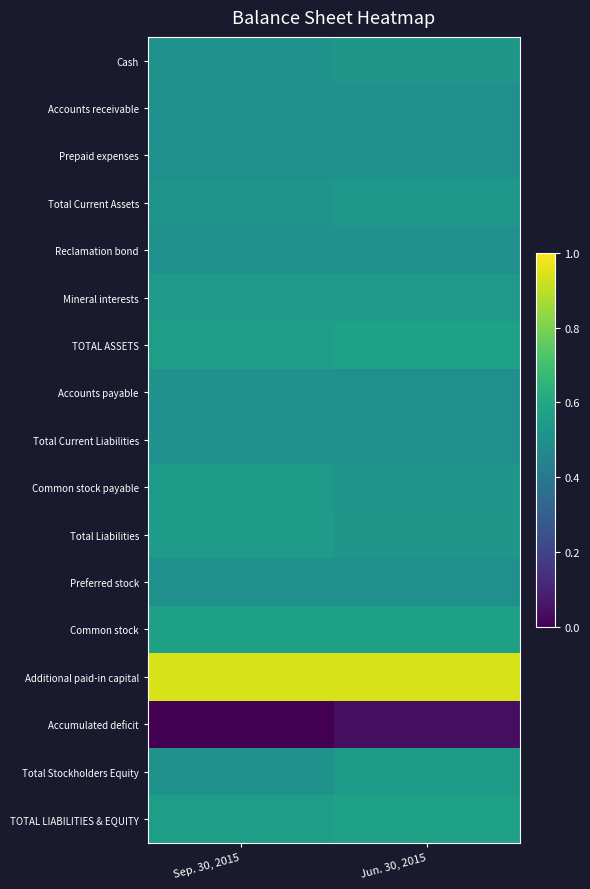

Reading left to right, extract all data points from this chart.

Cash: Sep. 30, 2015=0.5	Jun. 30, 2015=0.5
Accounts receivable: Sep. 30, 2015=0.5	Jun. 30, 2015=0.5
Prepaid expenses: Sep. 30, 2015=0.5	Jun. 30, 2015=0.5
Total Current Assets: Sep. 30, 2015=0.5	Jun. 30, 2015=0.5
Reclamation bond: Sep. 30, 2015=0.5	Jun. 30, 2015=0.5
Mineral interests: Sep. 30, 2015=0.5	Jun. 30, 2015=0.5
TOTAL ASSETS: Sep. 30, 2015=0.6	Jun. 30, 2015=0.6
Accounts payable: Sep. 30, 2015=0.5	Jun. 30, 2015=0.5
Total Current Liabilities: Sep. 30, 2015=0.5	Jun. 30, 2015=0.5
Common stock payable: Sep. 30, 2015=0.5	Jun. 30, 2015=0.5
Total Liabilities: Sep. 30, 2015=0.5	Jun. 30, 2015=0.5
Preferred stock: Sep. 30, 2015=0.5	Jun. 30, 2015=0.5
Common stock: Sep. 30, 2015=0.6	Jun. 30, 2015=0.6
Additional paid-in capital: Sep. 30, 2015=0.9	Jun. 30, 2015=0.9
Accumulated deficit: Sep. 30, 2015=0.0	Jun. 30, 2015=0.0
Total Stockholders Equity: Sep. 30, 2015=0.5	Jun. 30, 2015=0.5
TOTAL LIABILITIES & EQUITY: Sep. 30, 2015=0.6	Jun. 30, 2015=0.6